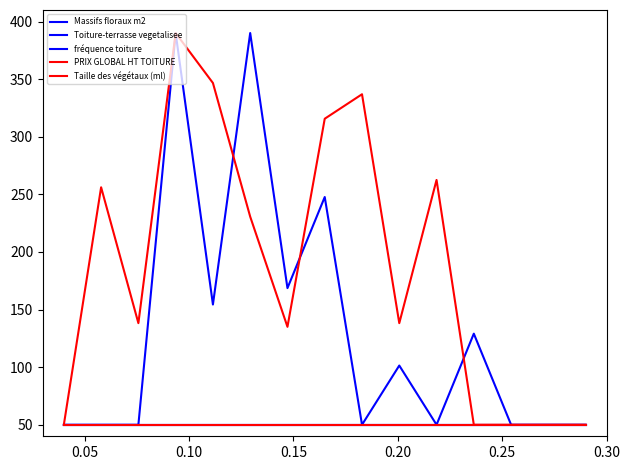

Is this an area chart (filled region under the line)?

No